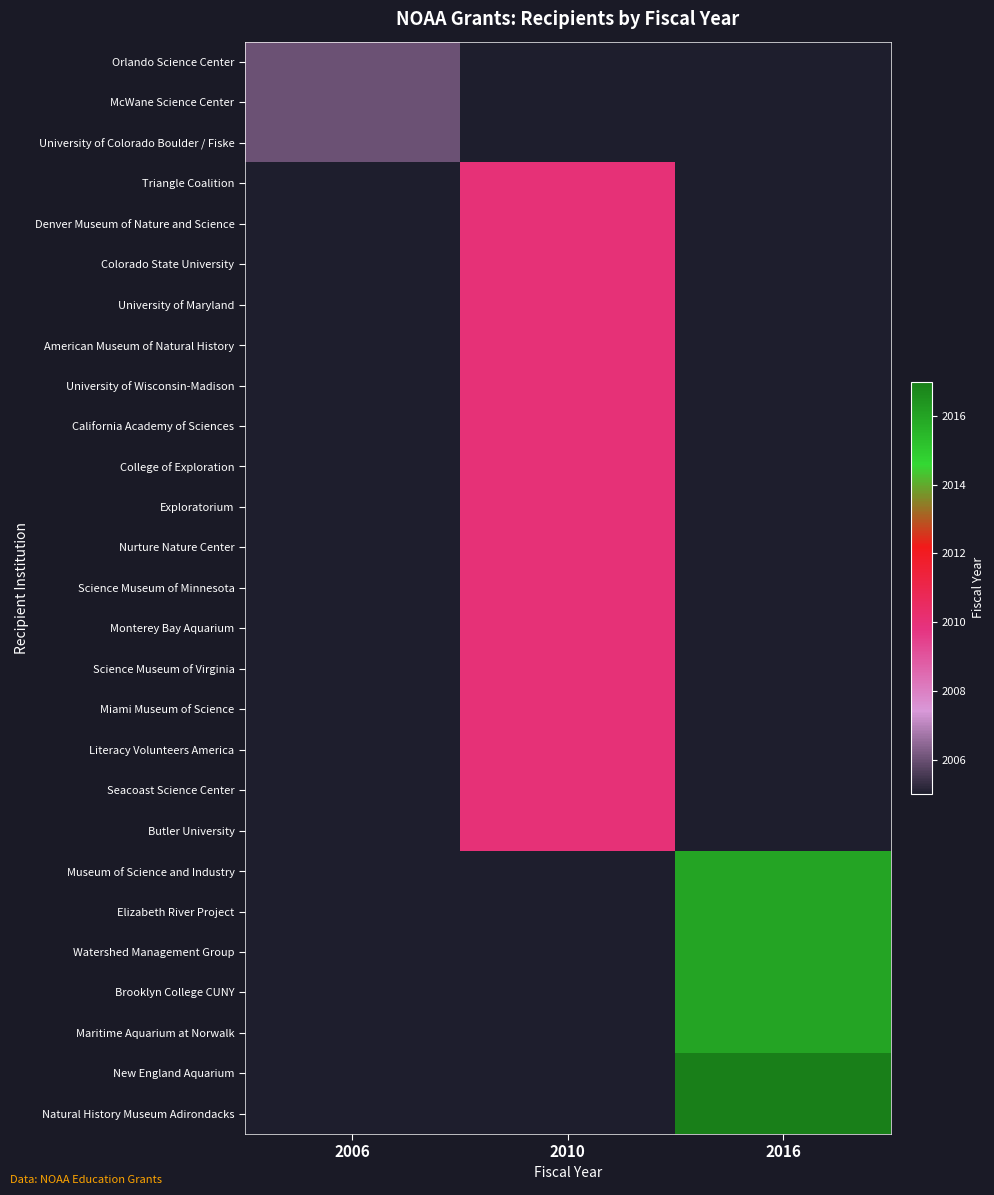

At which label does University of Colorado Boulder / Fiske reach its minimum?

2006